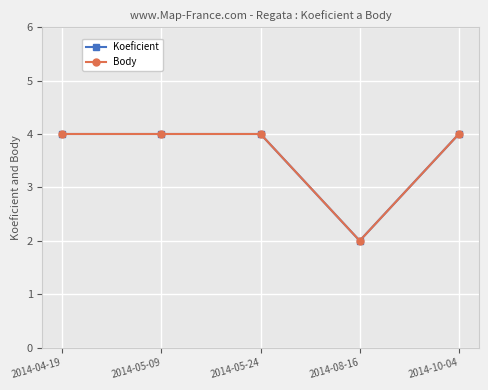

Which series has the largest range (max minus min)?

Koeficient